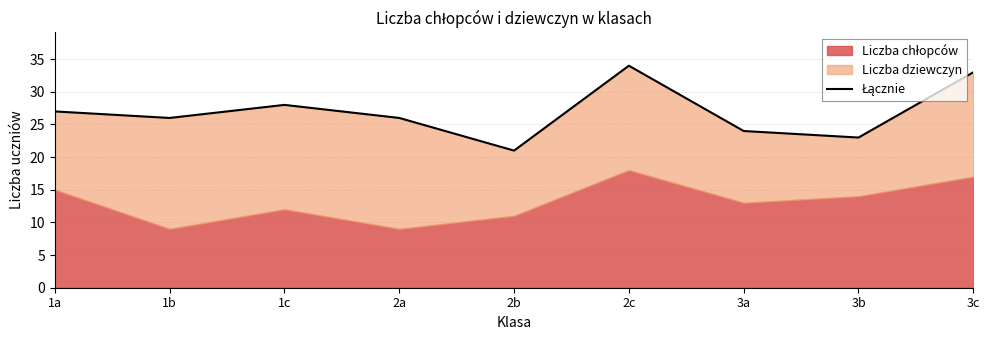

Reading right to left, list all the values displayed in this chart.

3c=33	3b=23	3a=24	2c=34	2b=21	2a=26	1c=28	1b=26	1a=27